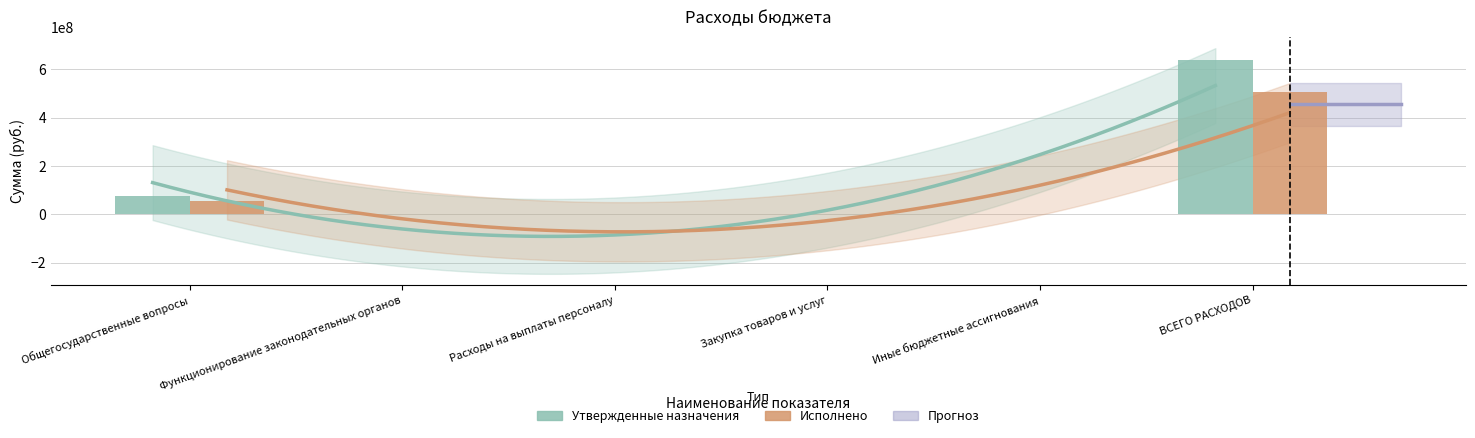

True or false: Утвержденные назначения has a value of 9100.0 at Иные бюджетные ассигнования.

True